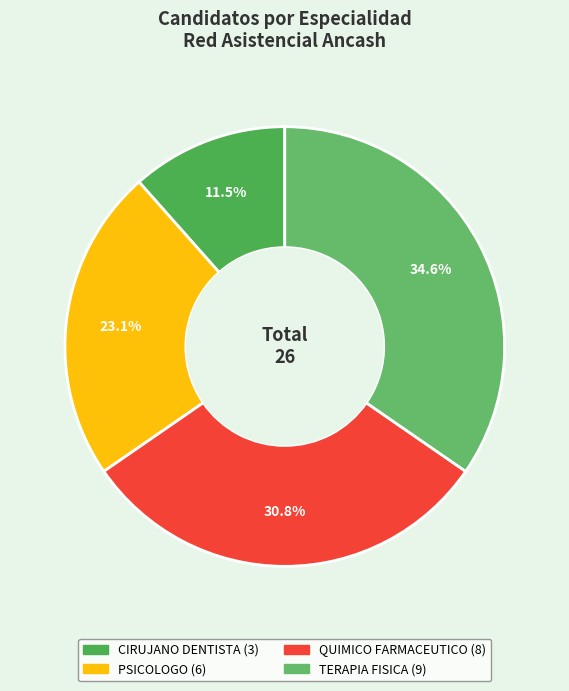

Count the number of slices in the pie.

4